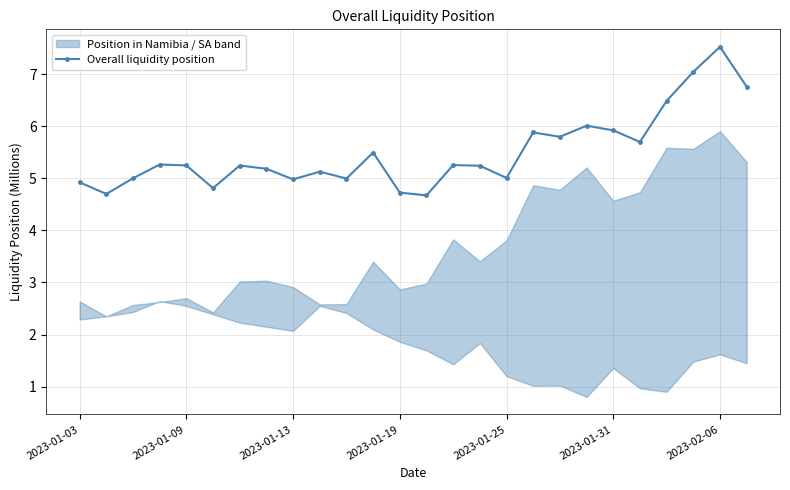

True or false: the data shows 5.9 at 17.

True